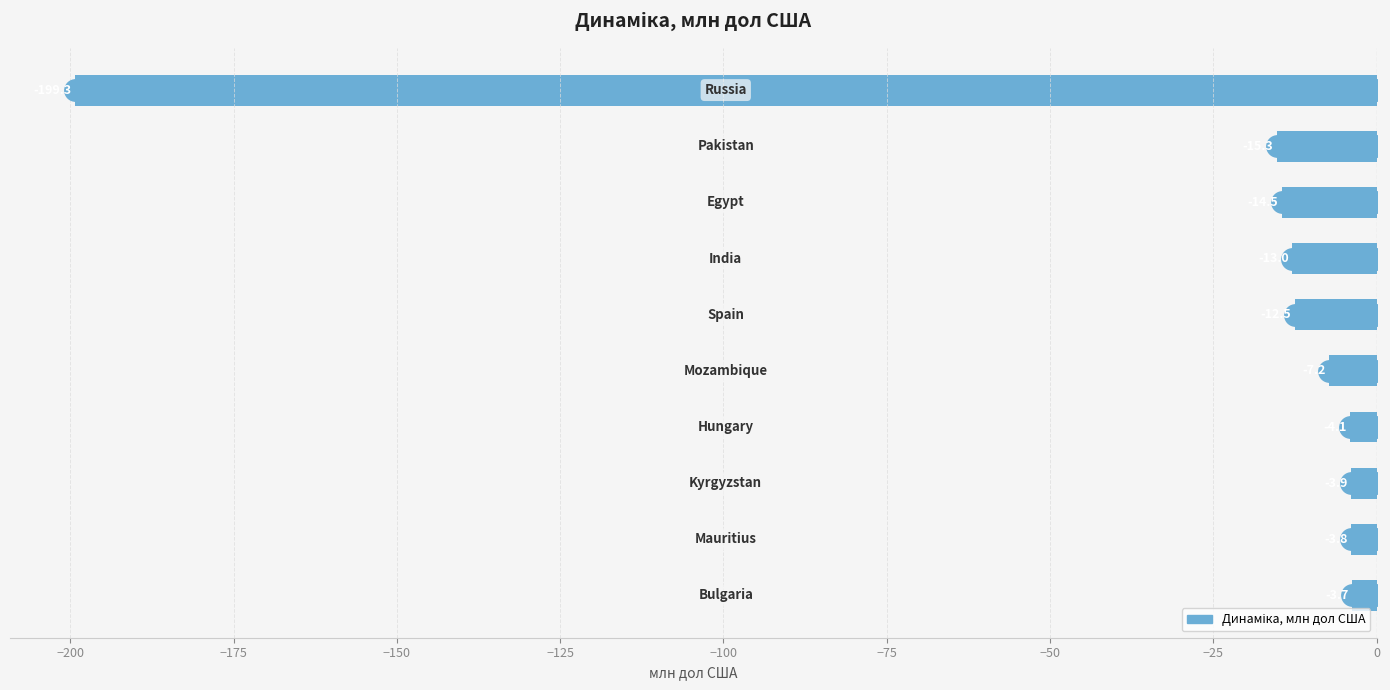

What is the difference between the second highest and second lowest values?

11.5